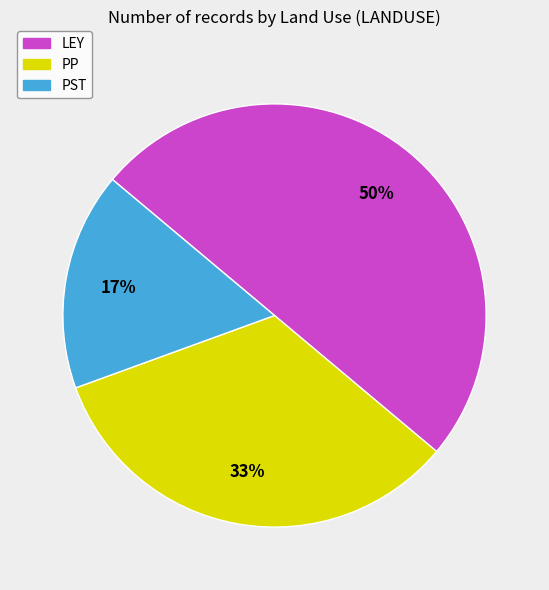

How many slices are in this pie chart?

3